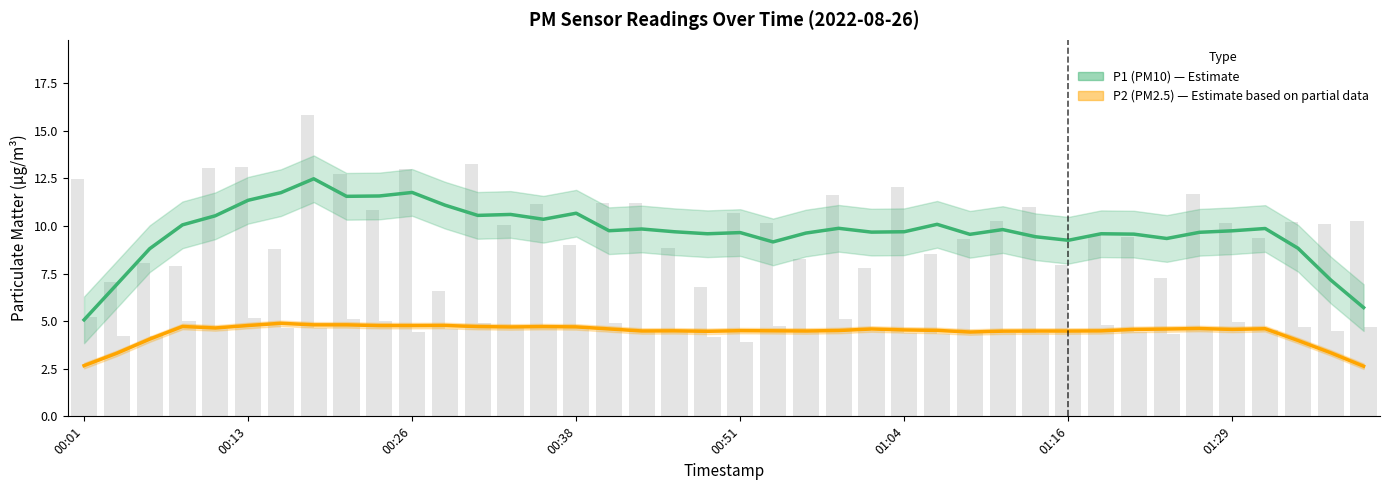

Which series has the widest spread of values?

P1 (PM10)